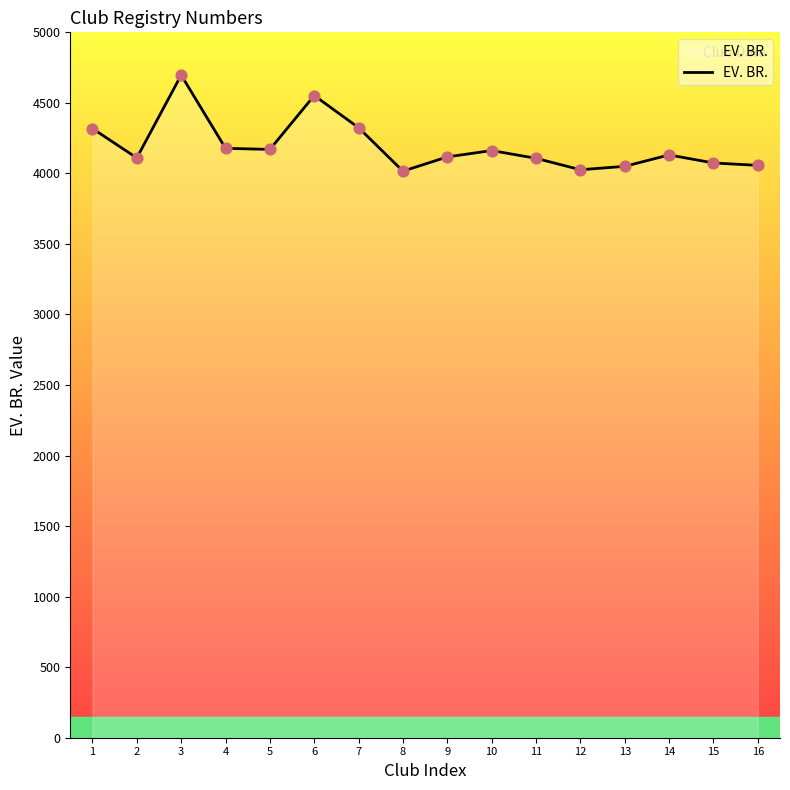

What is the change in value from 4 to 10?

-16